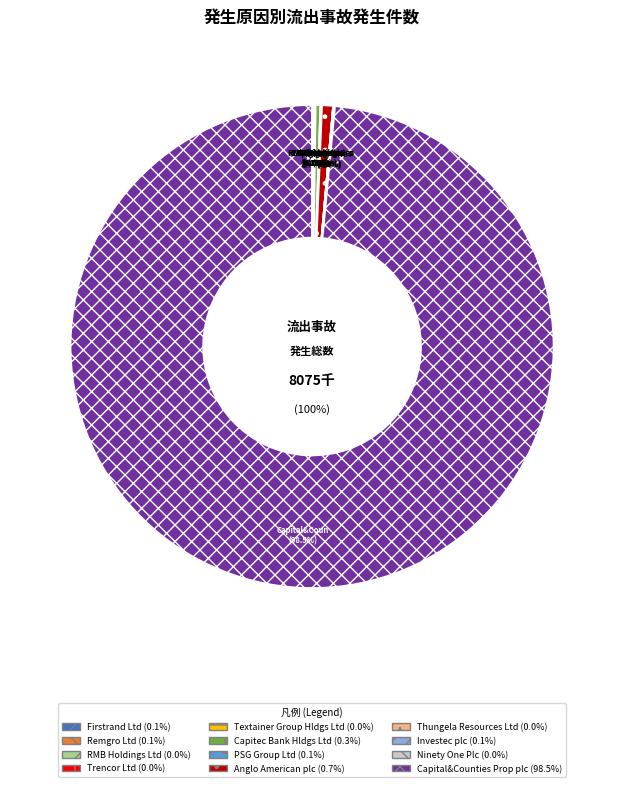

Which slice is the largest?

Capital&Counties Prop plc